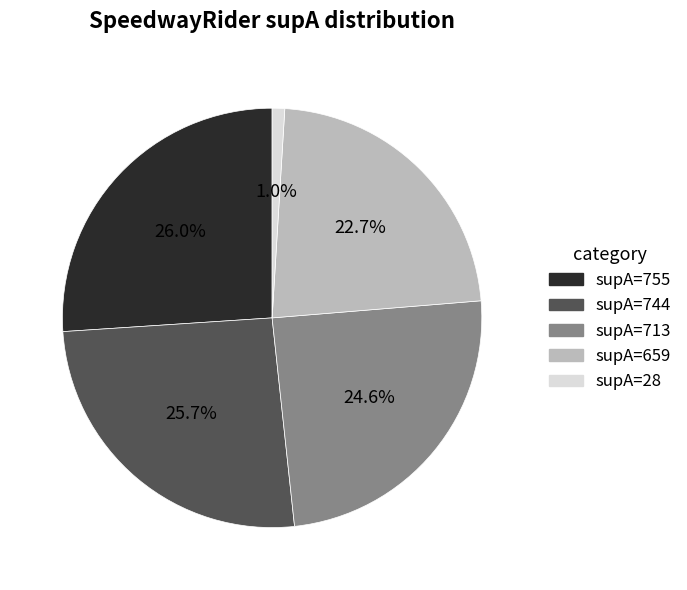

To the nearest percent, what is the average slice percentage?

20%